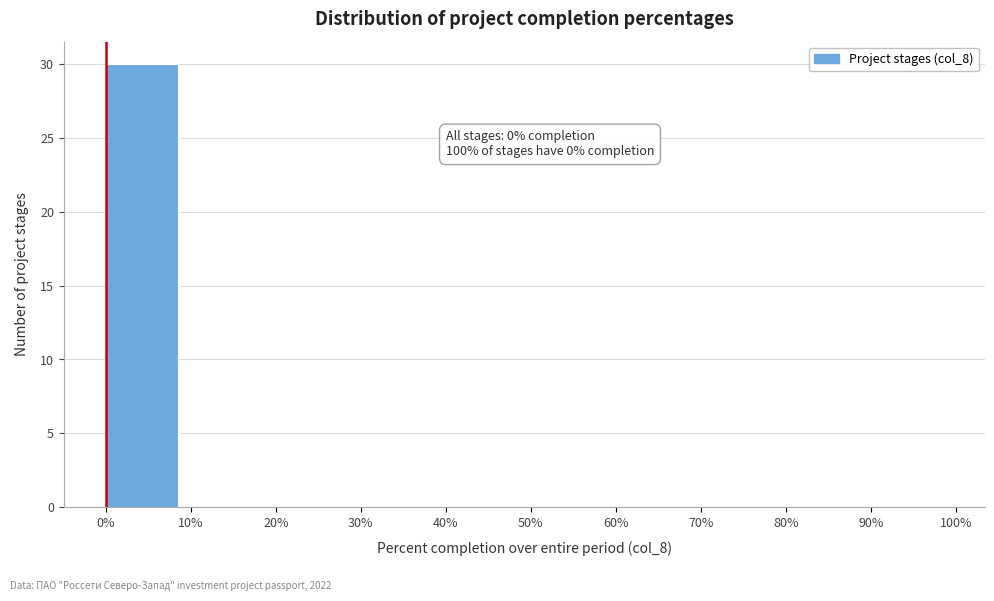

Over which range of the x-axis is the bar tallest?

0% to 10%